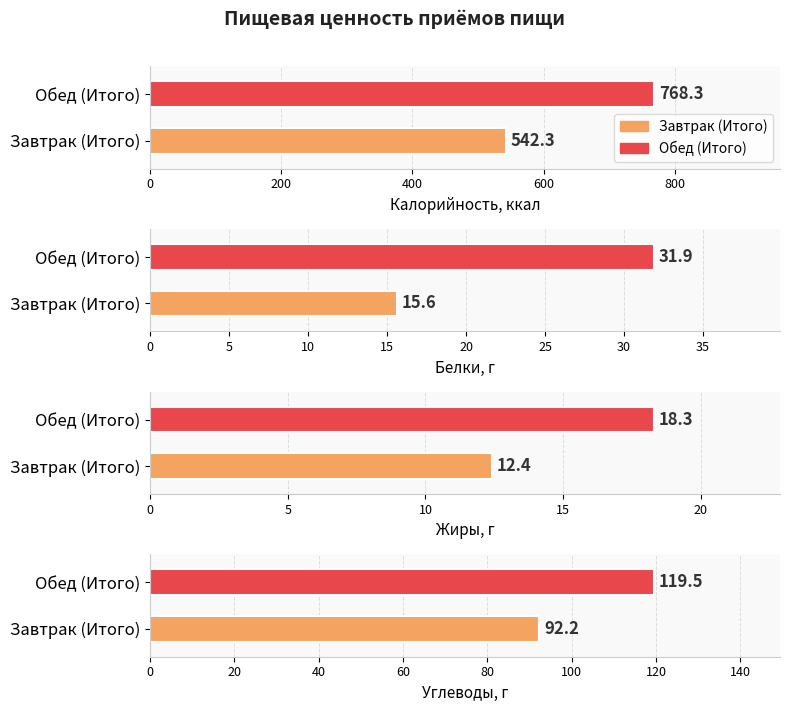

How many bars are there in each group?

4